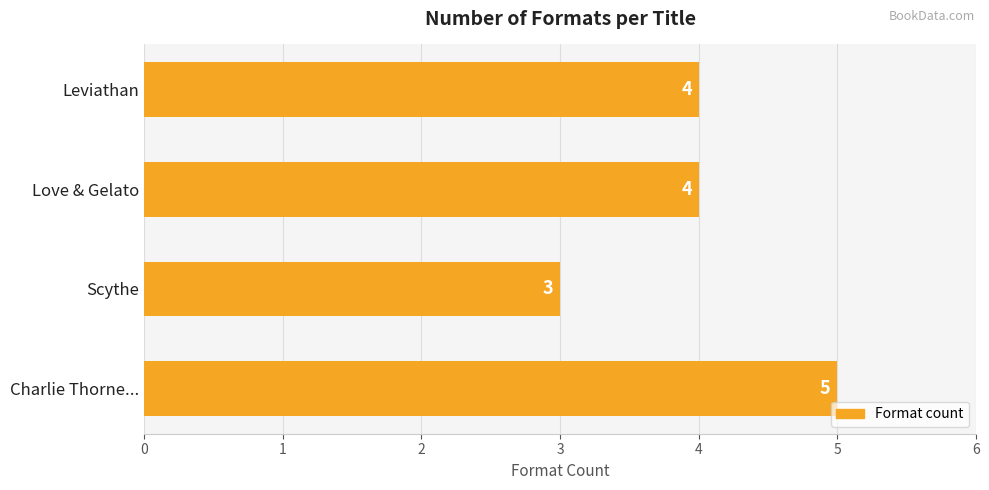

How many series are shown in this chart?

1